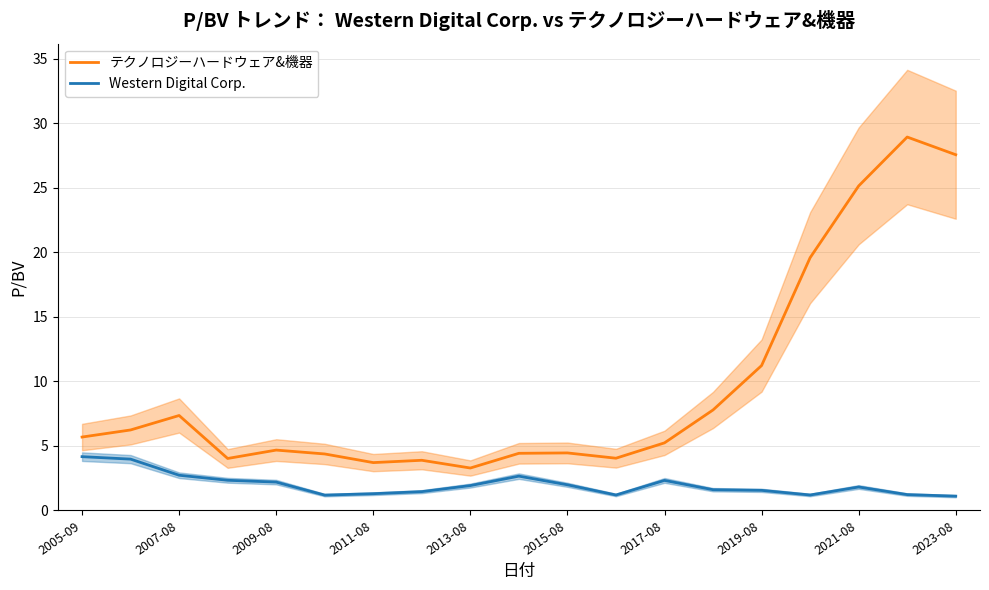

In テクノロジーハードウェア&機器, how many points are higher than both neighbors (excluding endpoints)?

5